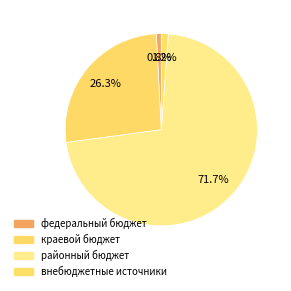

Which slice is the largest?

районный бюджет